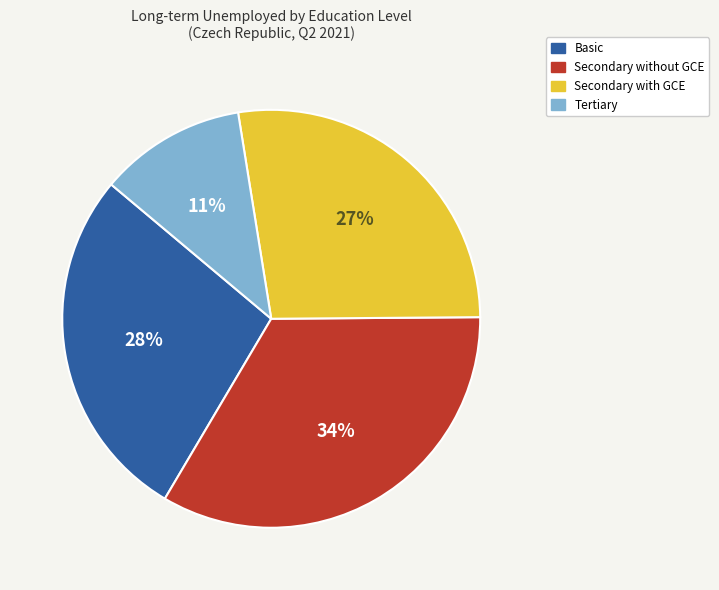

How many slices are in this pie chart?

4